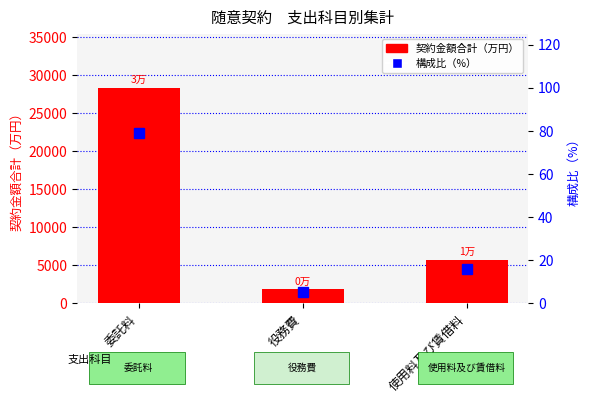

Rank the series by their average value, from highest to lowest.

契約金額合計（万円）, 構成比（%）